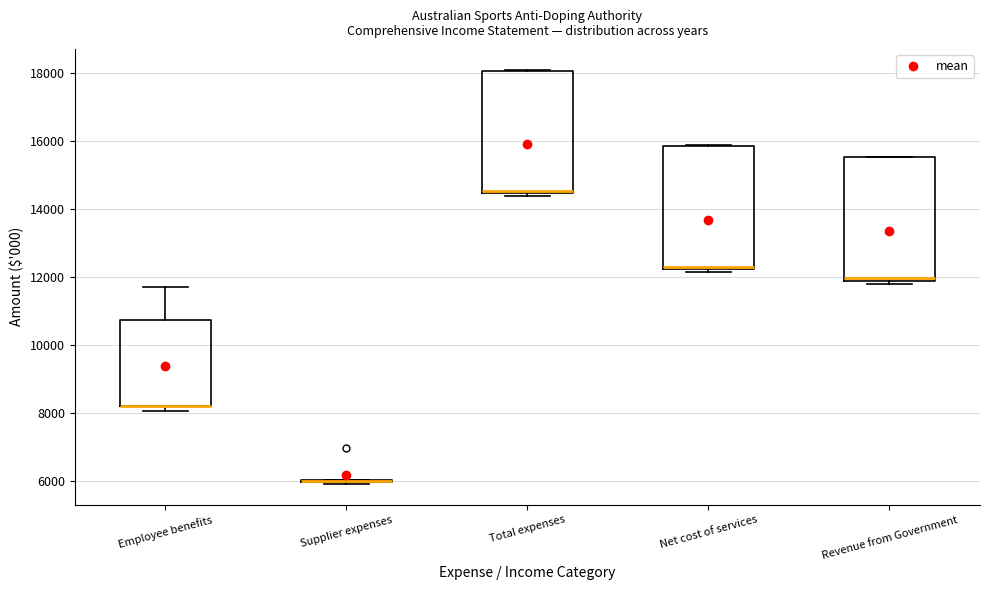

Where does the upper whisker of the box for Employee benefits end on the y-axis? The values are not printed on the chart, so give them approximately, as read against the axis.

11800